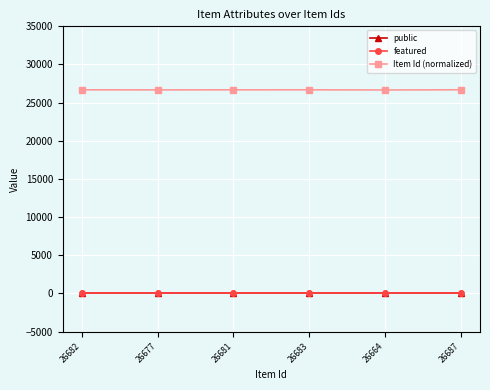

True or false: featured and public intersect in this chart.

False